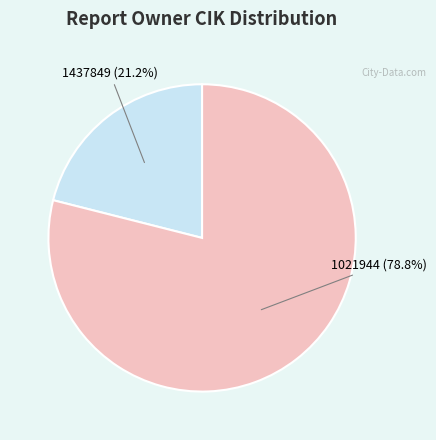

What is the largest slice in the pie chart?

1021944